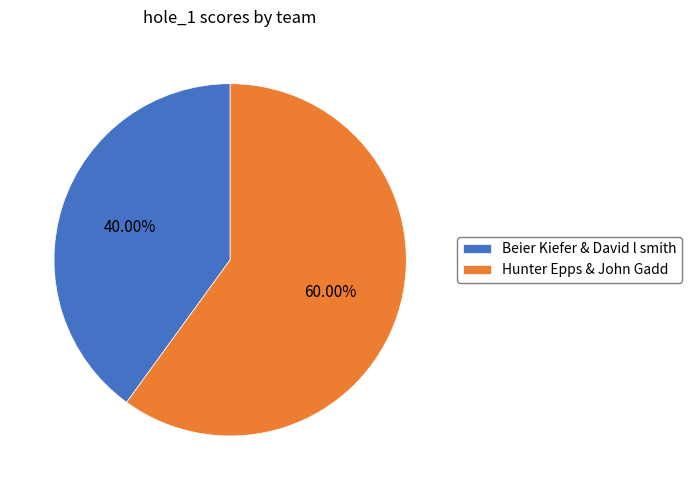

Rank the categories by value from highest to lowest.

Hunter Epps & John Gadd, Beier Kiefer & David l smith